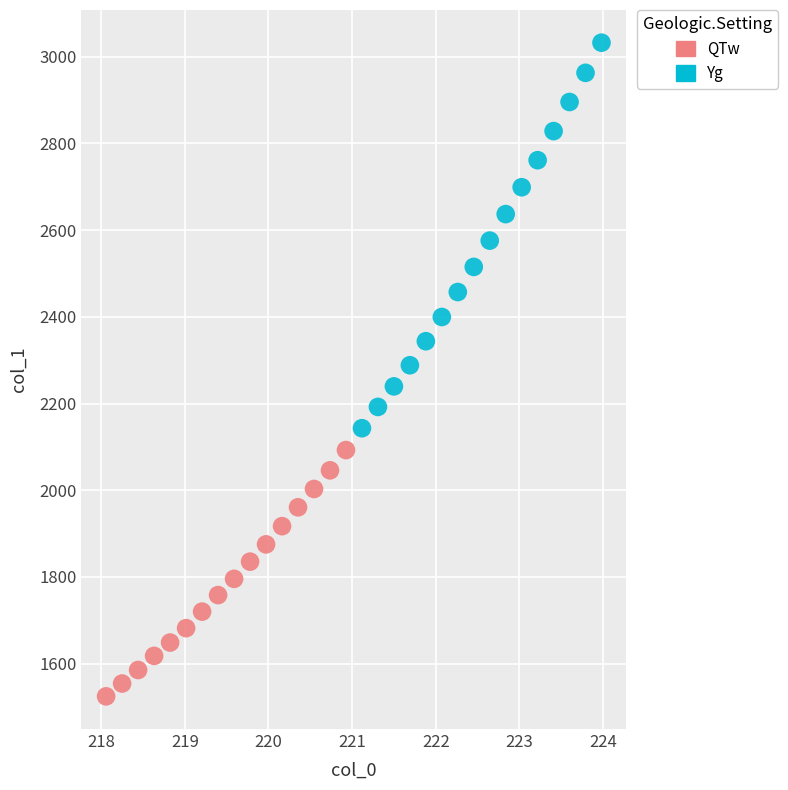

Which series contains the highest Y value?

Yg